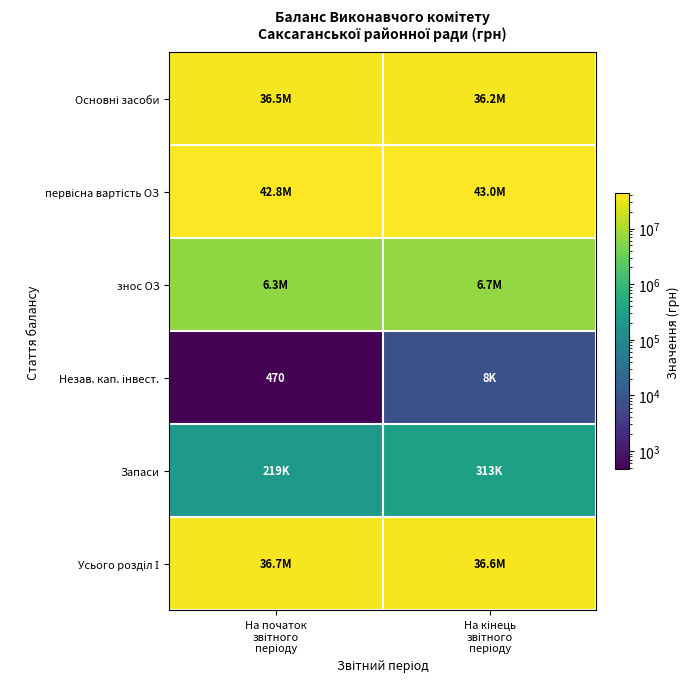

True or false: знос ОЗ has a value of 6339276 at На початок звітного періоду.

True